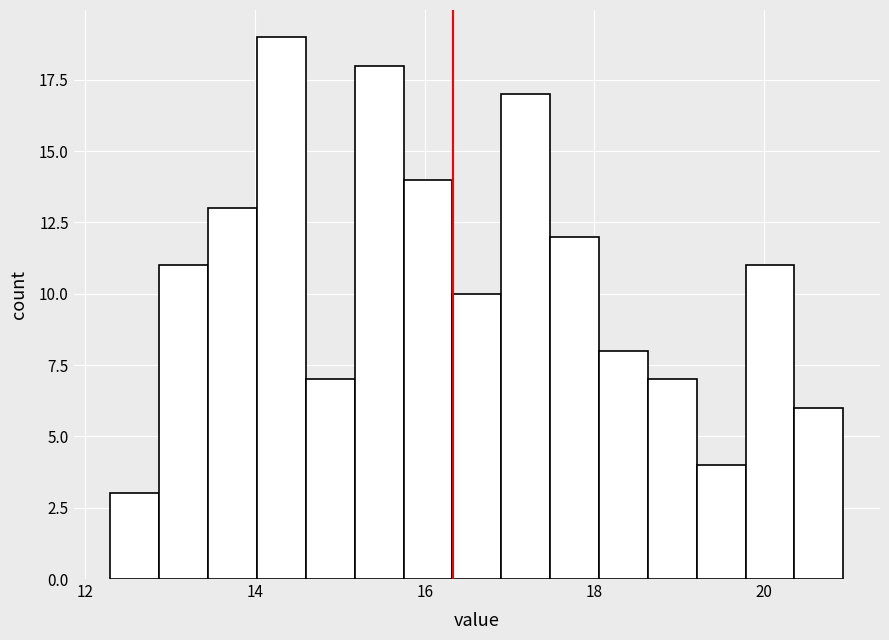

Read against the x-axis, roughly where is the centre of the tallest bar?

14.4